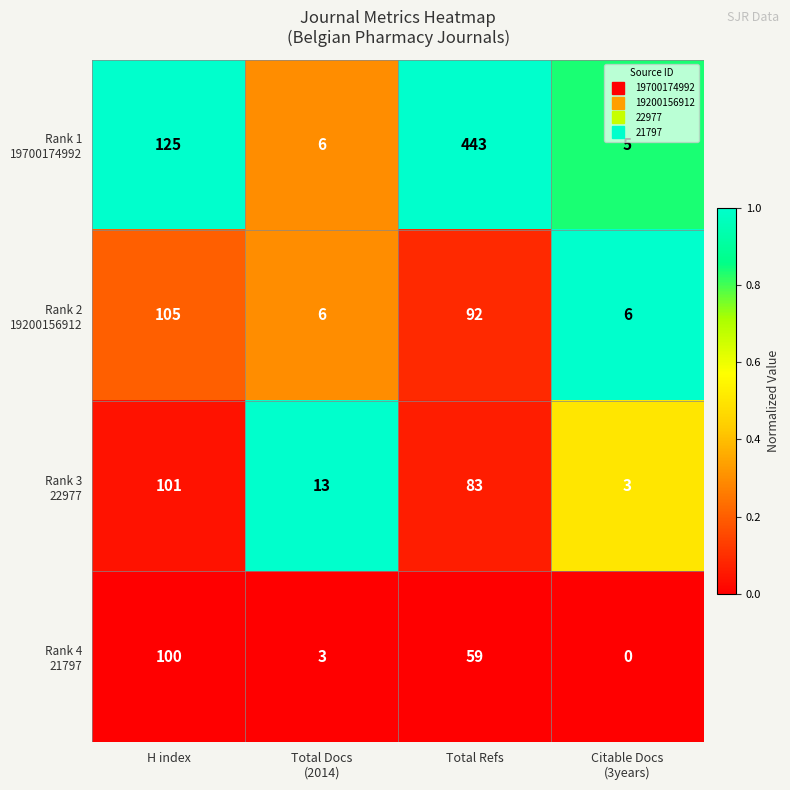

What is the difference between the highest and lowest values at Total Refs?

384